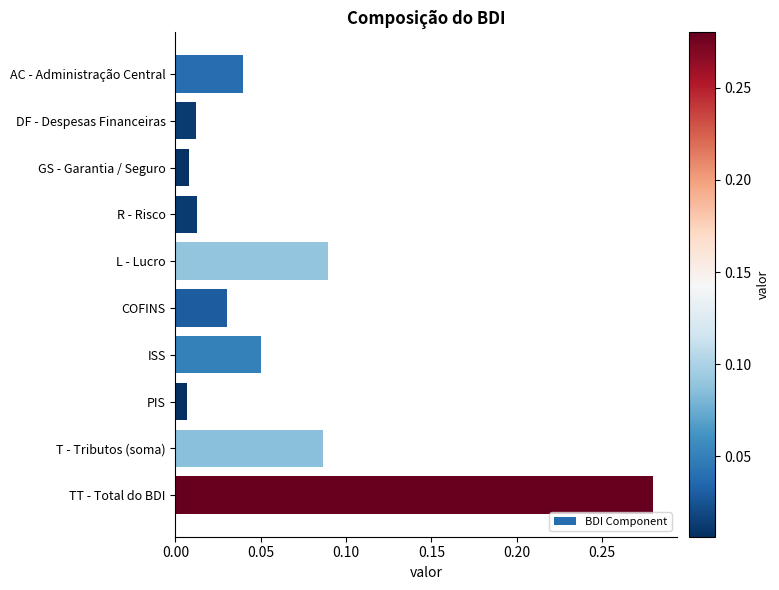

How many bars are there in total?

10